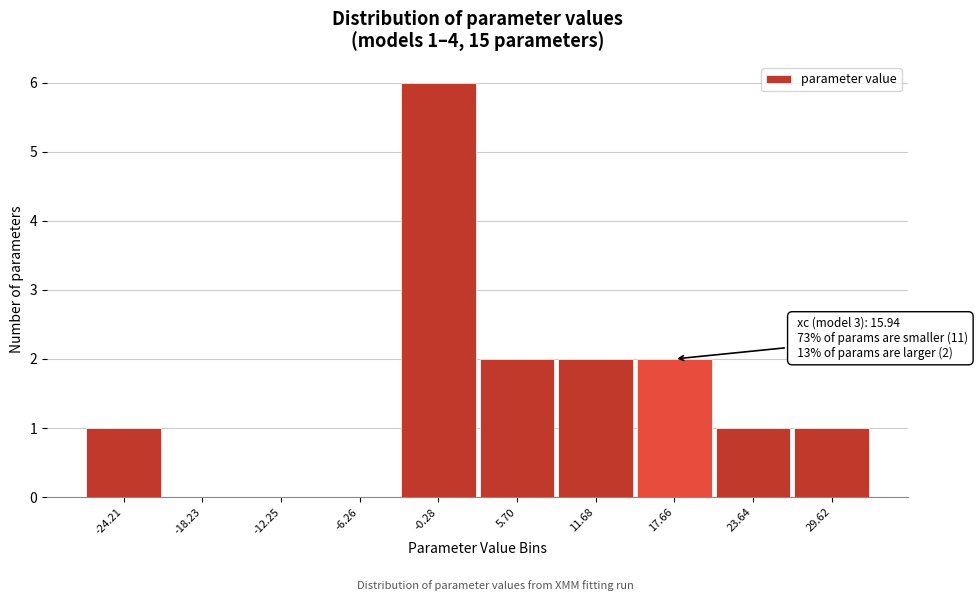

Which range on the x-axis has the tallest bar?

-3 to 3